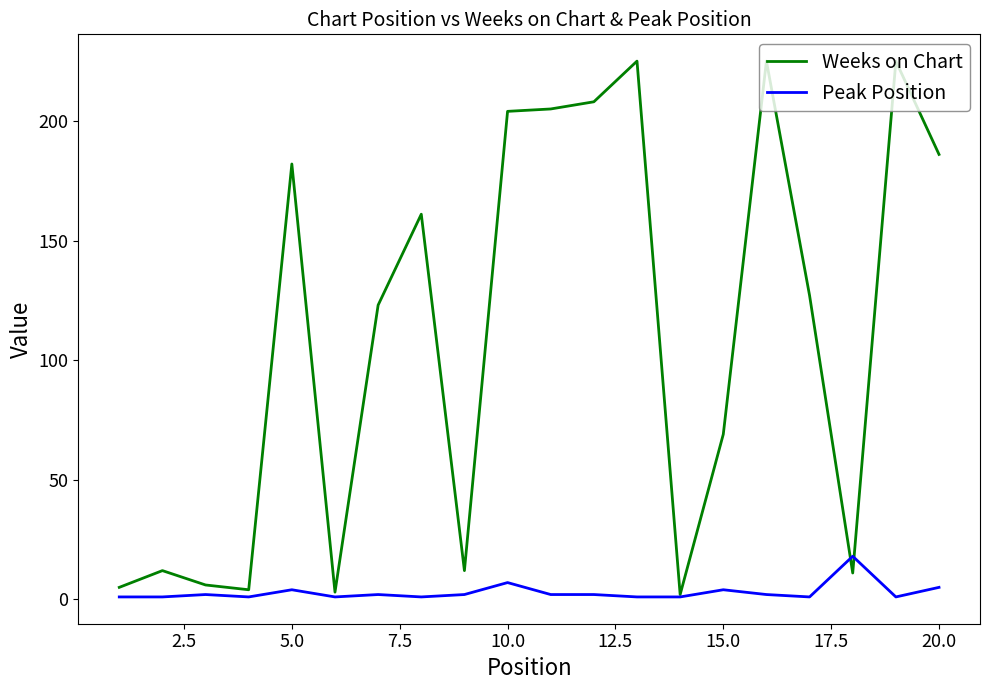

What is the minimum value for Peak Position?

1